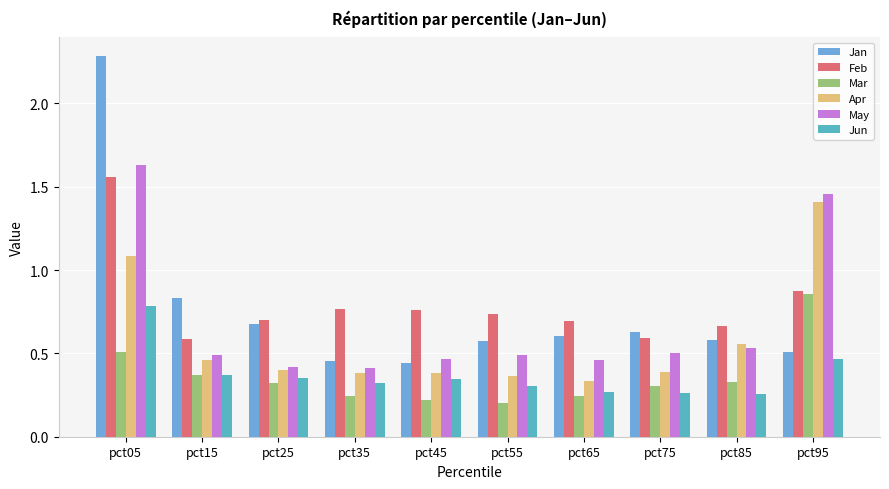

What is the value of the Jun bar at the 4th from the left?

0.3